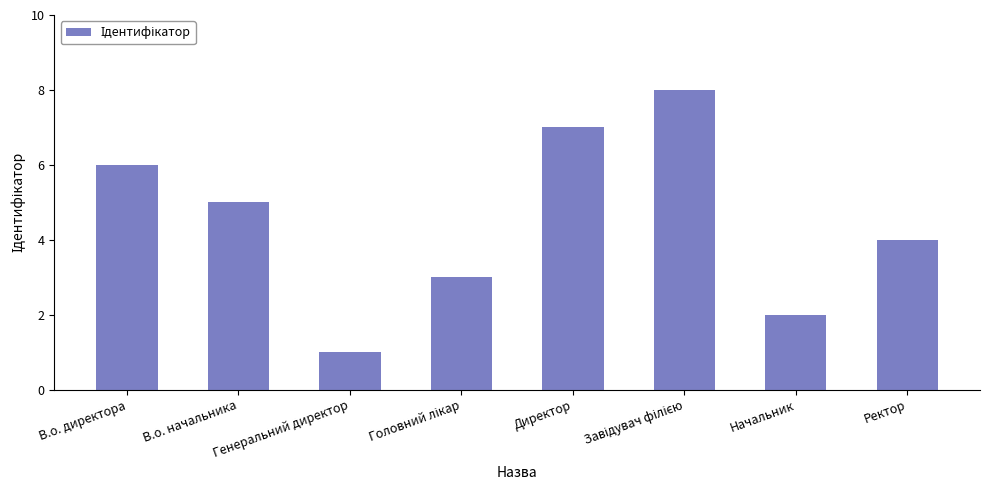

Where does the data first go above 5?

В.о. директора